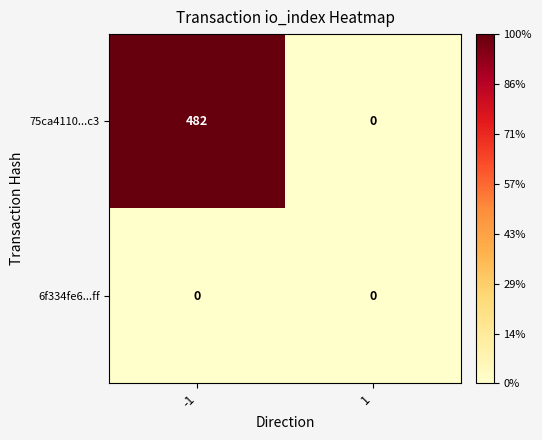

The value of 75ca4110...c3 at -1 is 482. True or false?

True